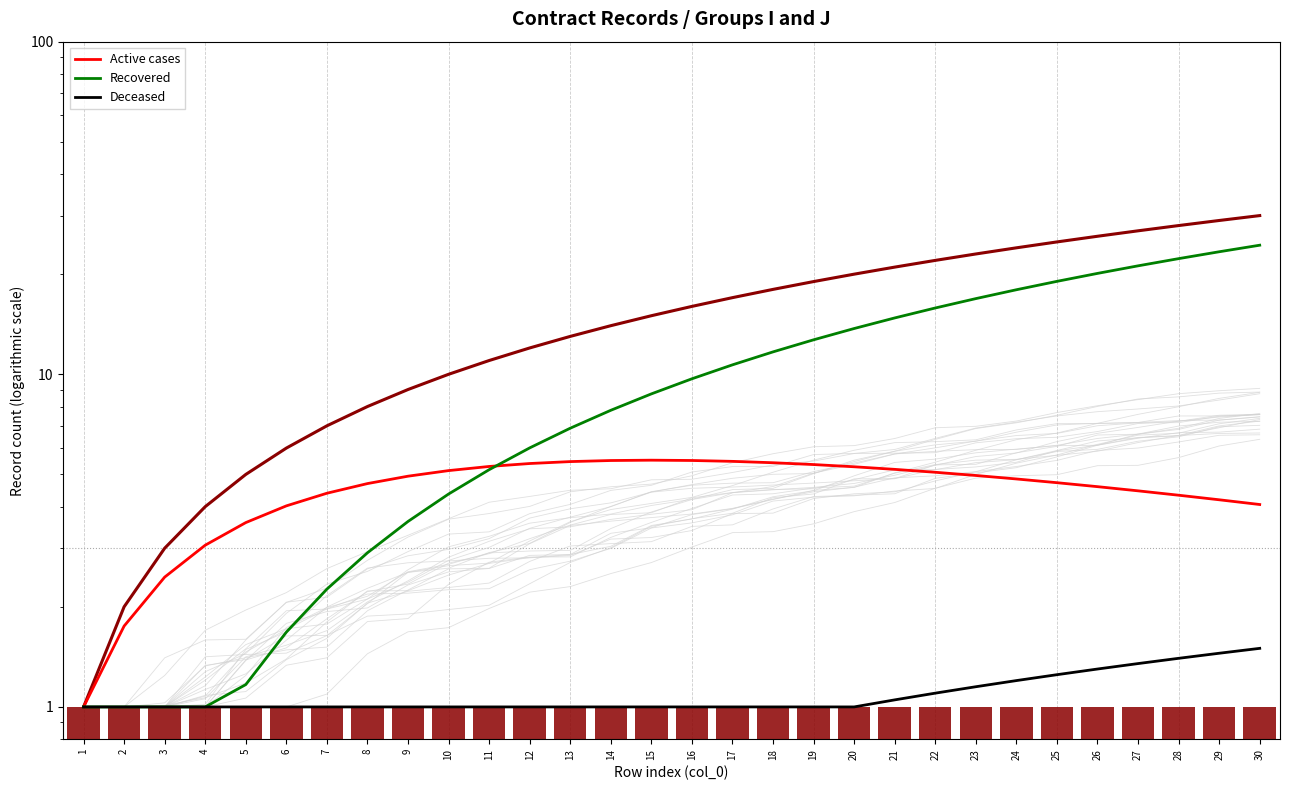

At which label is Active cases closest to 3?

4